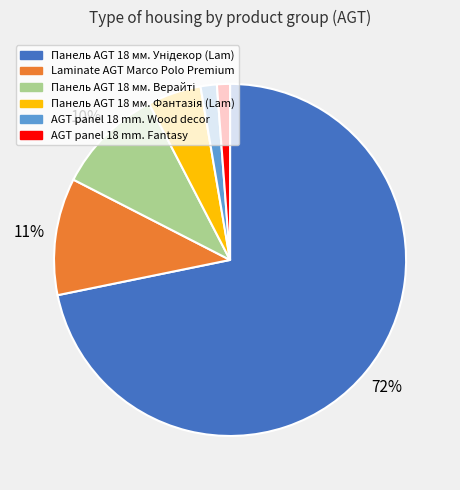

Count the number of slices in the pie.

6